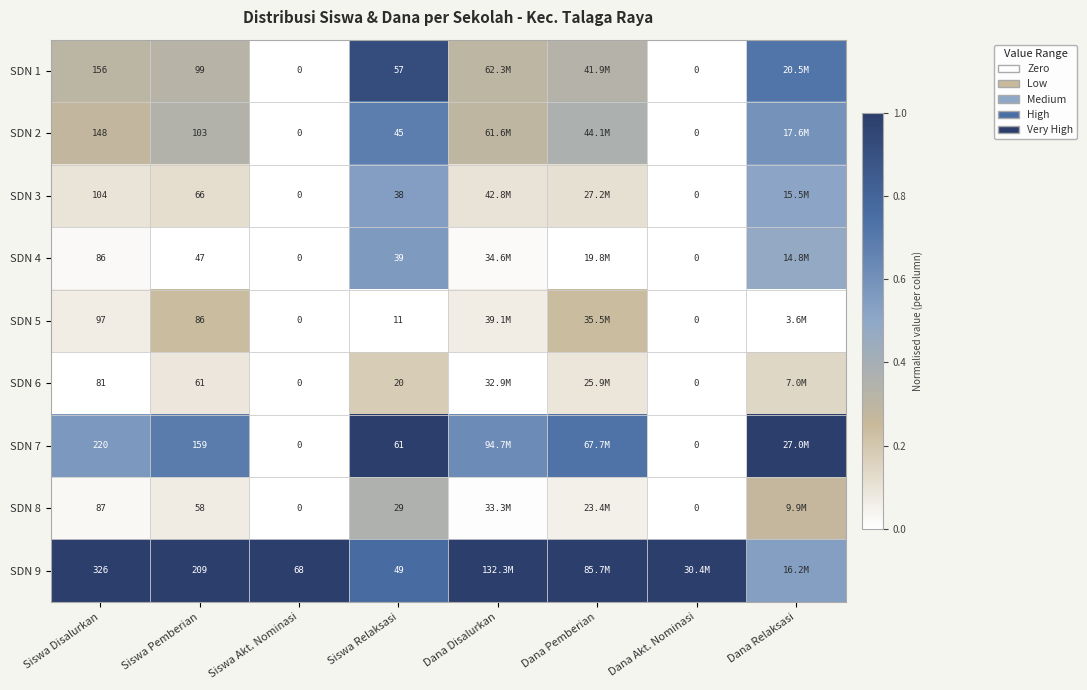

At how many categories does at least one series exceed 0?

8